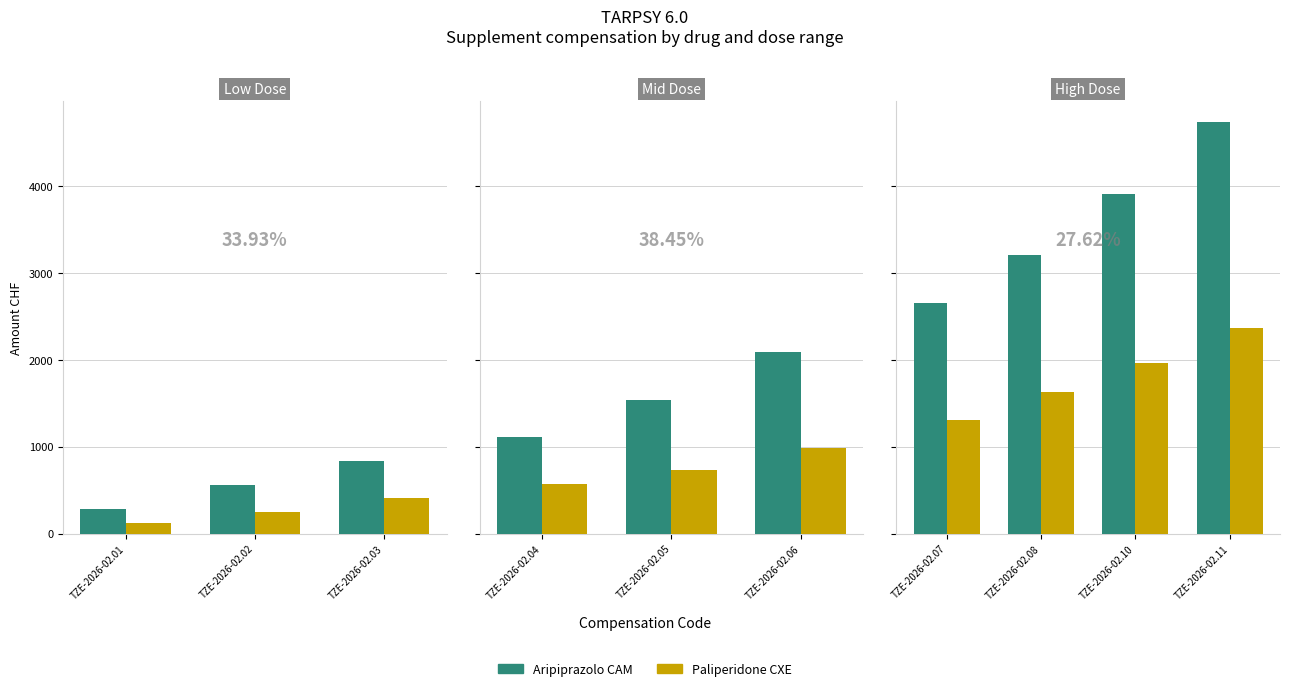

At which category does the chart reach its minimum across all series?

TZE-2026-02.07